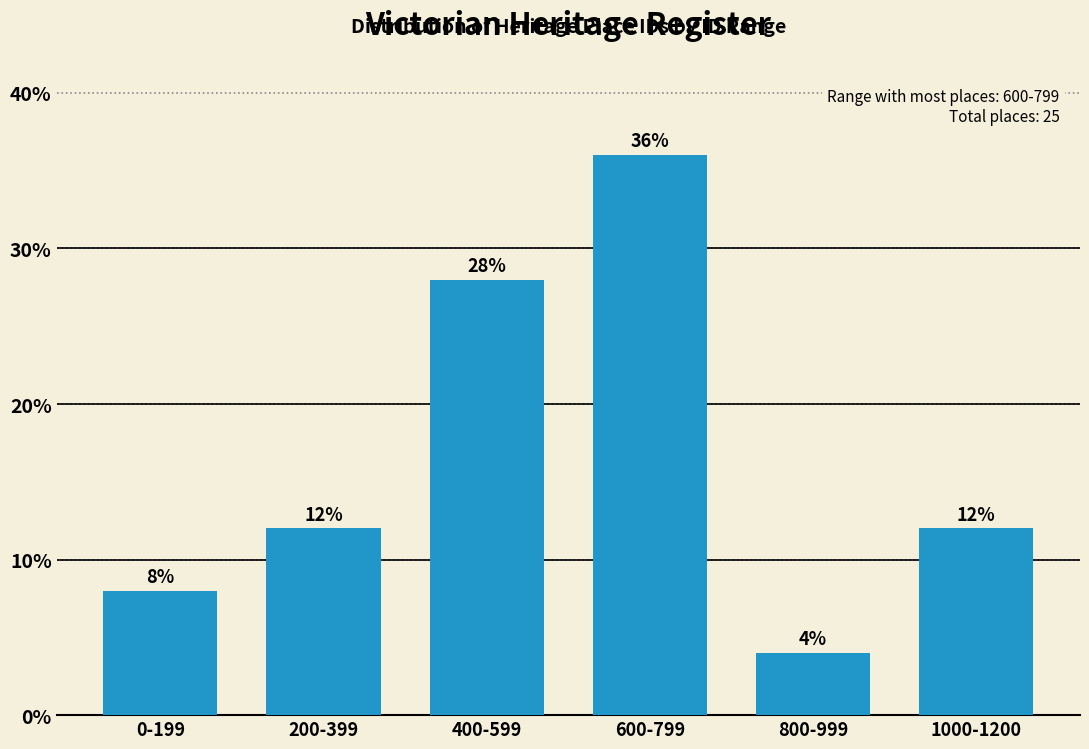

Reading left to right, transcribe all the data shown in this chart.

8	12	28	36	4	12